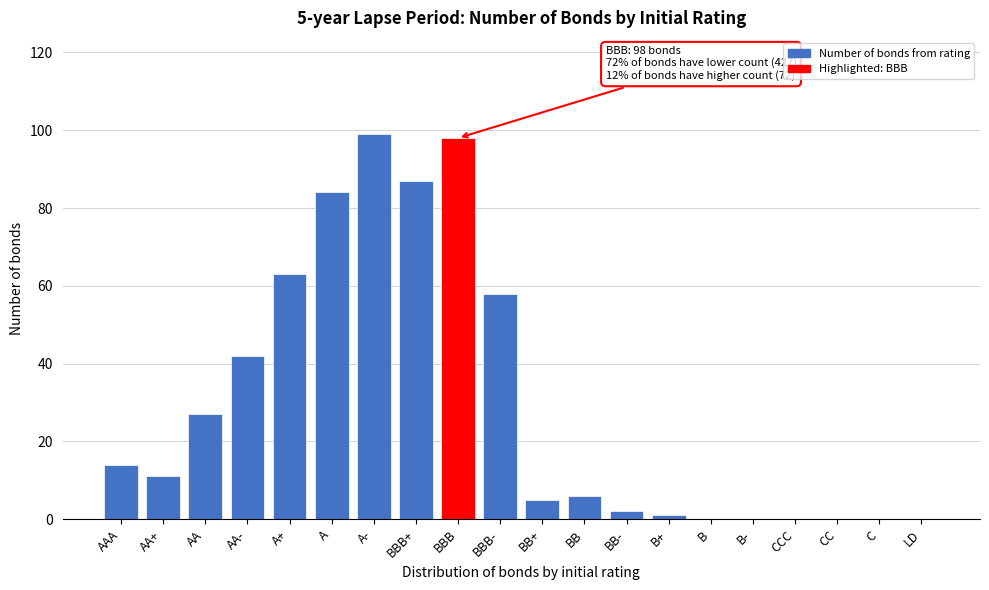

Reading right to left, transcribe all the data shown in this chart.

LD=0	C=0	CC=0	CCC=0	B-=0	B=0	B+=1	BB-=2	BB=6	BB+=5	BBB-=58	BBB=98	BBB+=87	A-=99	A=84	A+=63	AA-=42	AA=27	AA+=11	AAA=14